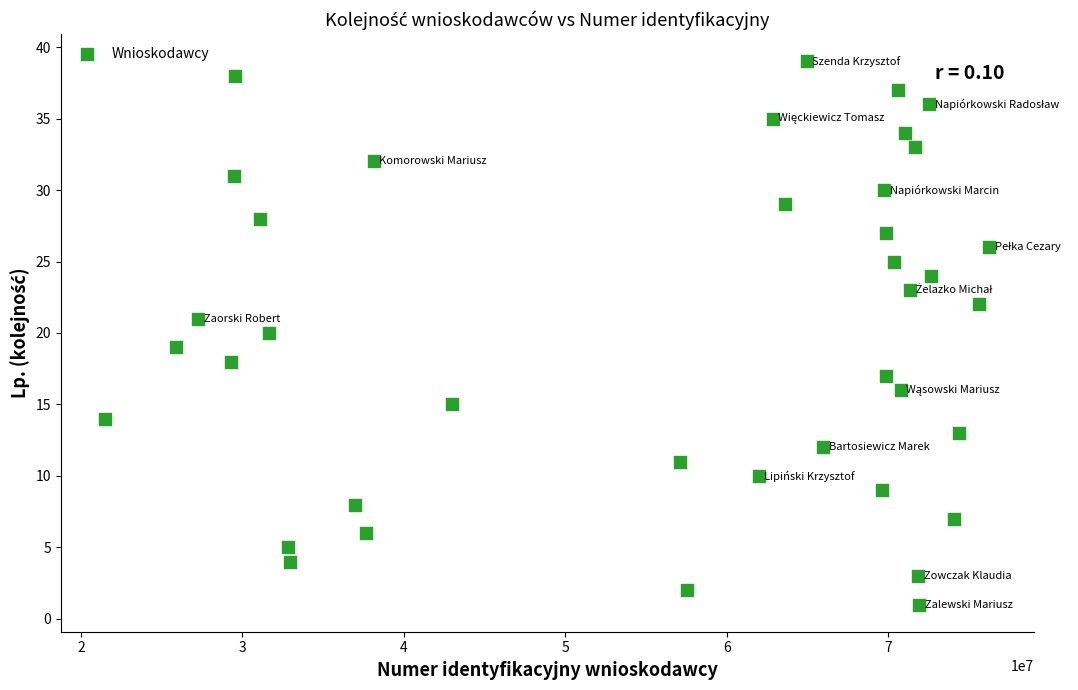

What is the range of X values (max minus min)?

54769457